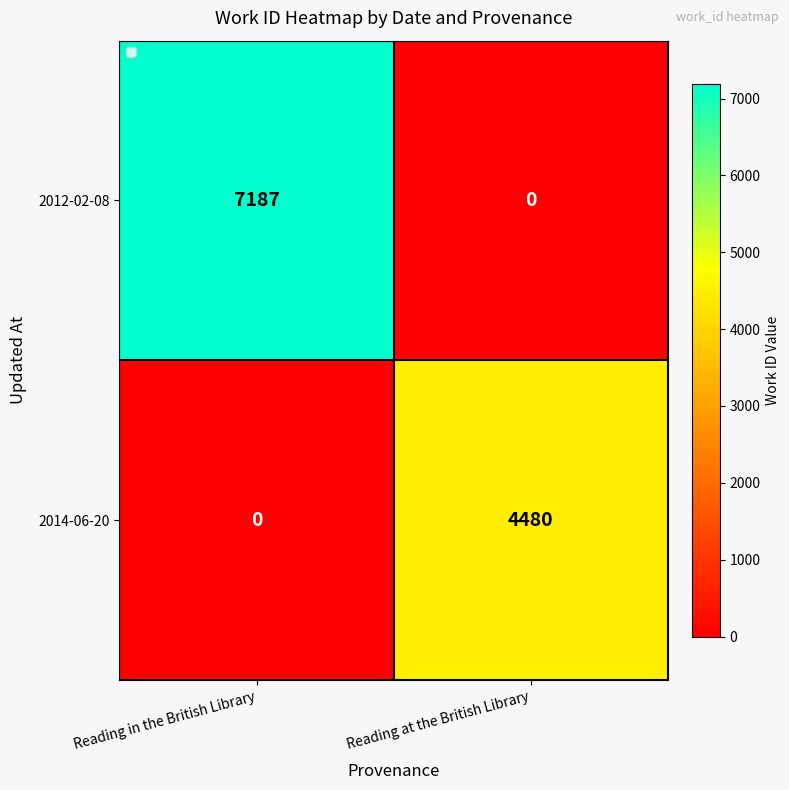

Reading left to right, what are all the values shown in this chart?

2012-02-08: 7187	0
2014-06-20: 0	4480